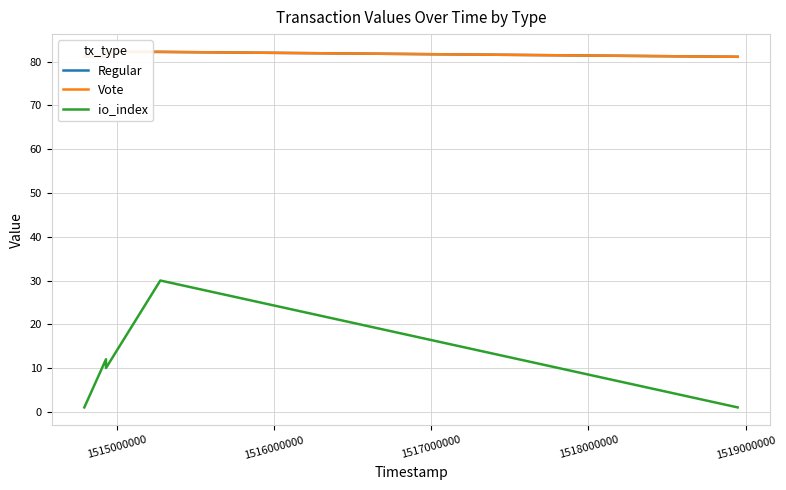

Which series has the largest total across all categories?

Regular